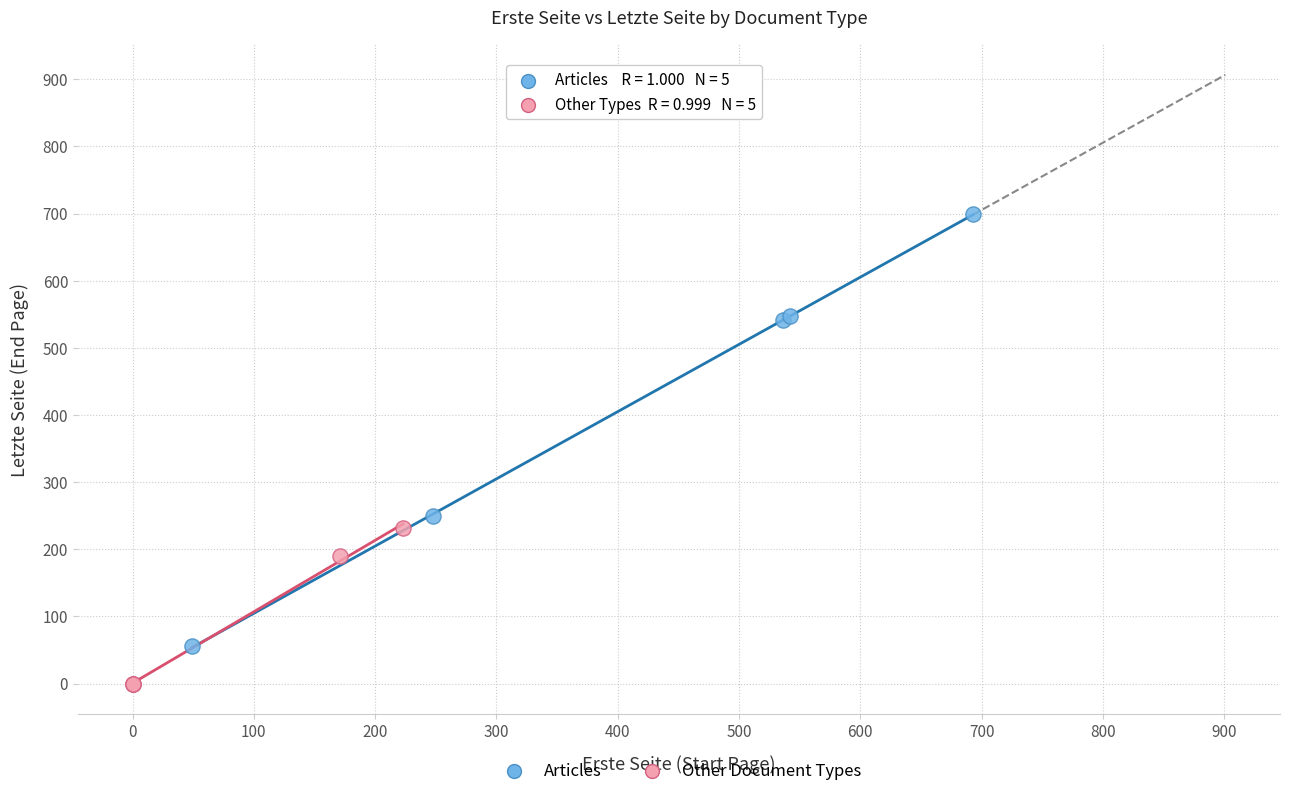

Which series reaches the minimum Y coordinate?

Other Document Types